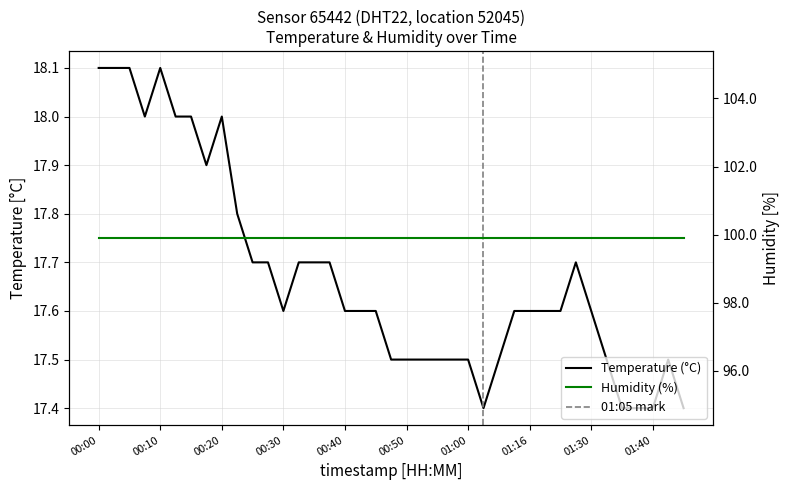

What is the label of the 35th point from the left?

01:35